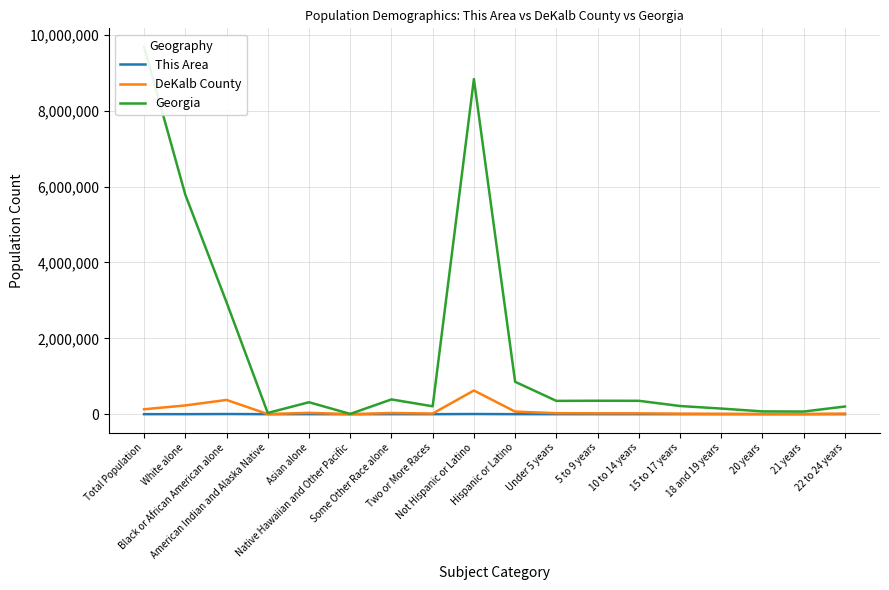

Where is This Area nearest to the value 2035?

Black or African American alone